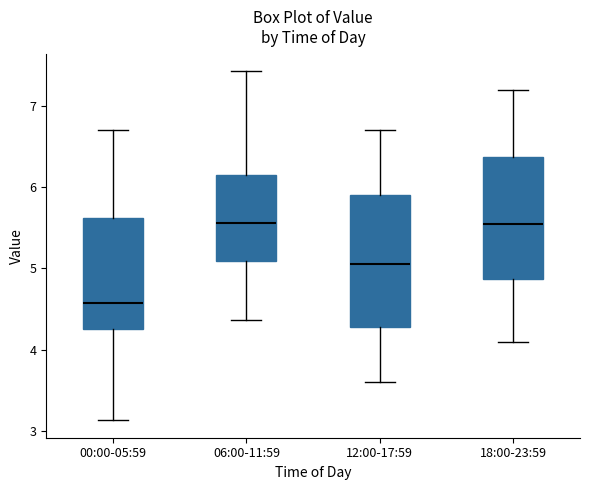

Which box's median line is the lowest?

00:00-05:59